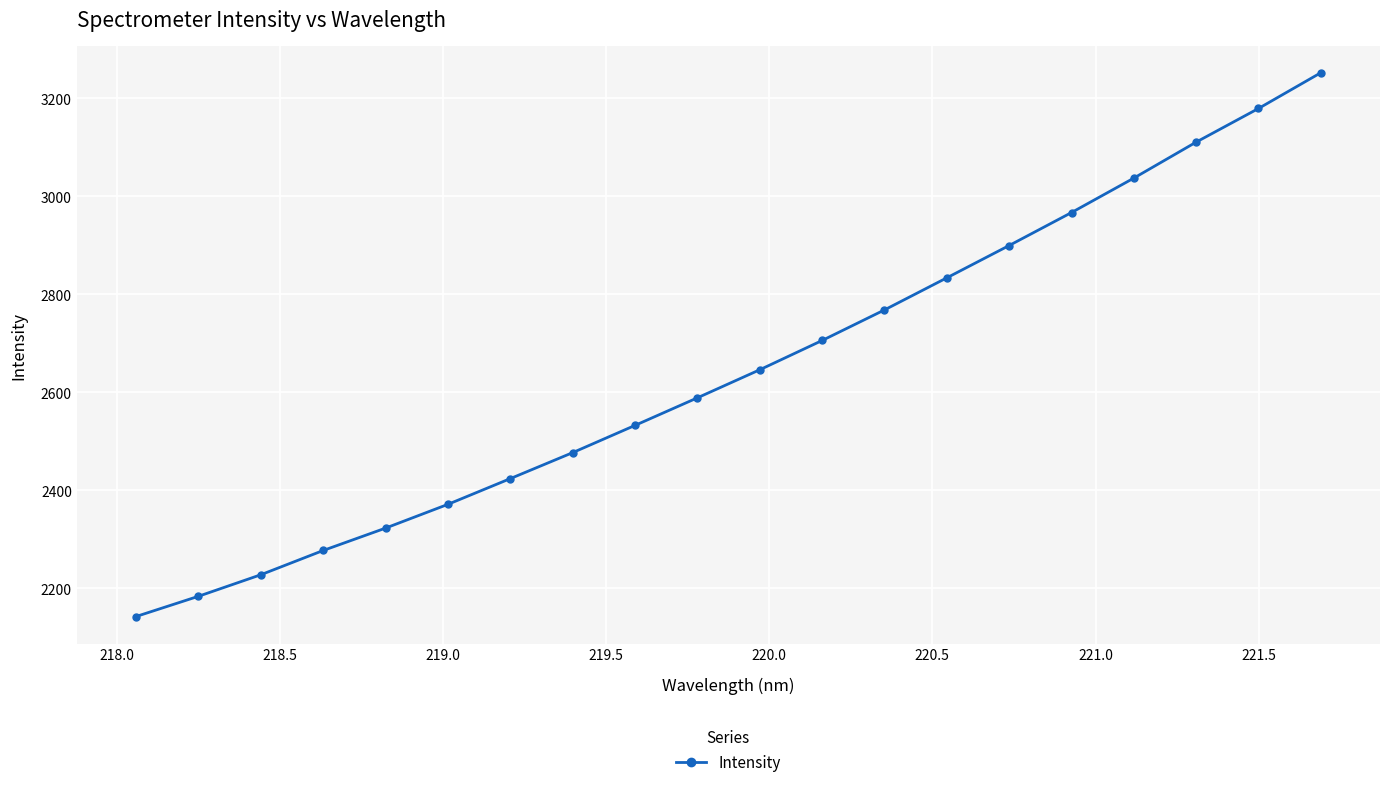

What is the value of the 1st point from the left?

2142.2